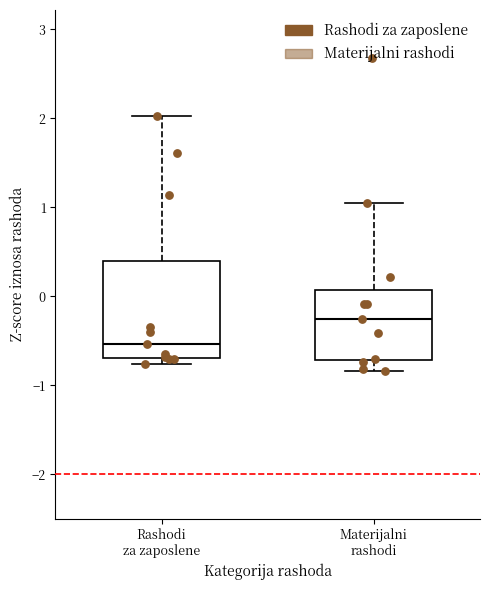

Where does the median line of the box for Materijalni rashodi sit on the y-axis? The values are not printed on the chart, so give them approximately, as read against the axis.

-0.3